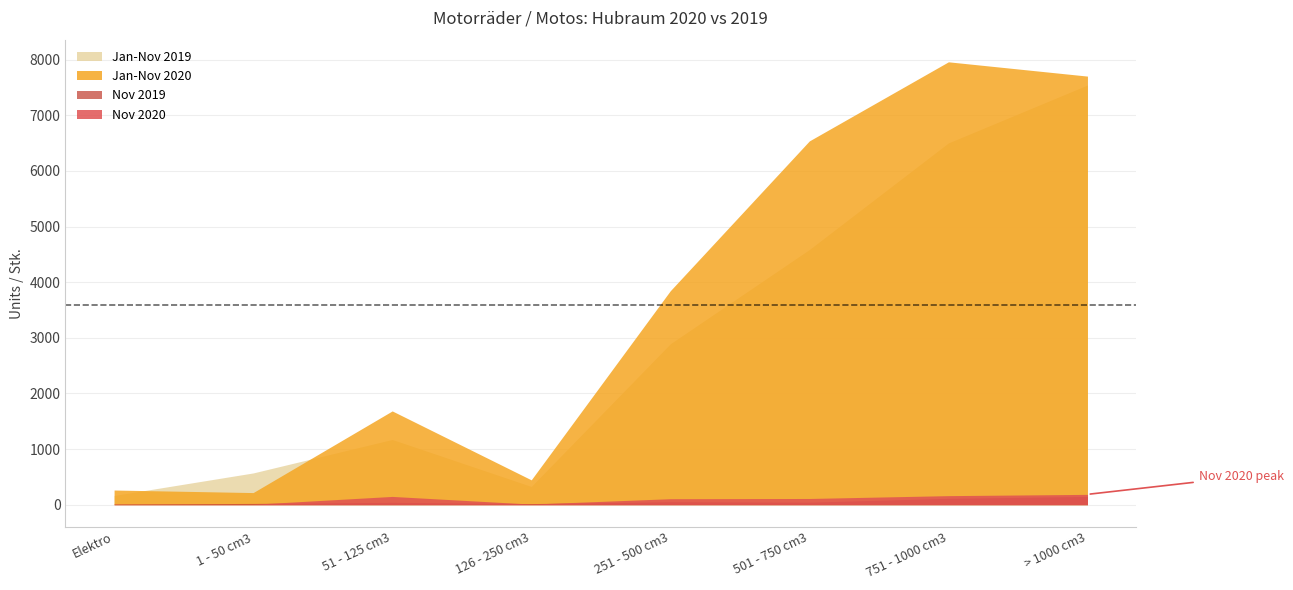

At which category does Jan-Nov 2019 reach its first local peak?

51 - 125 cm3